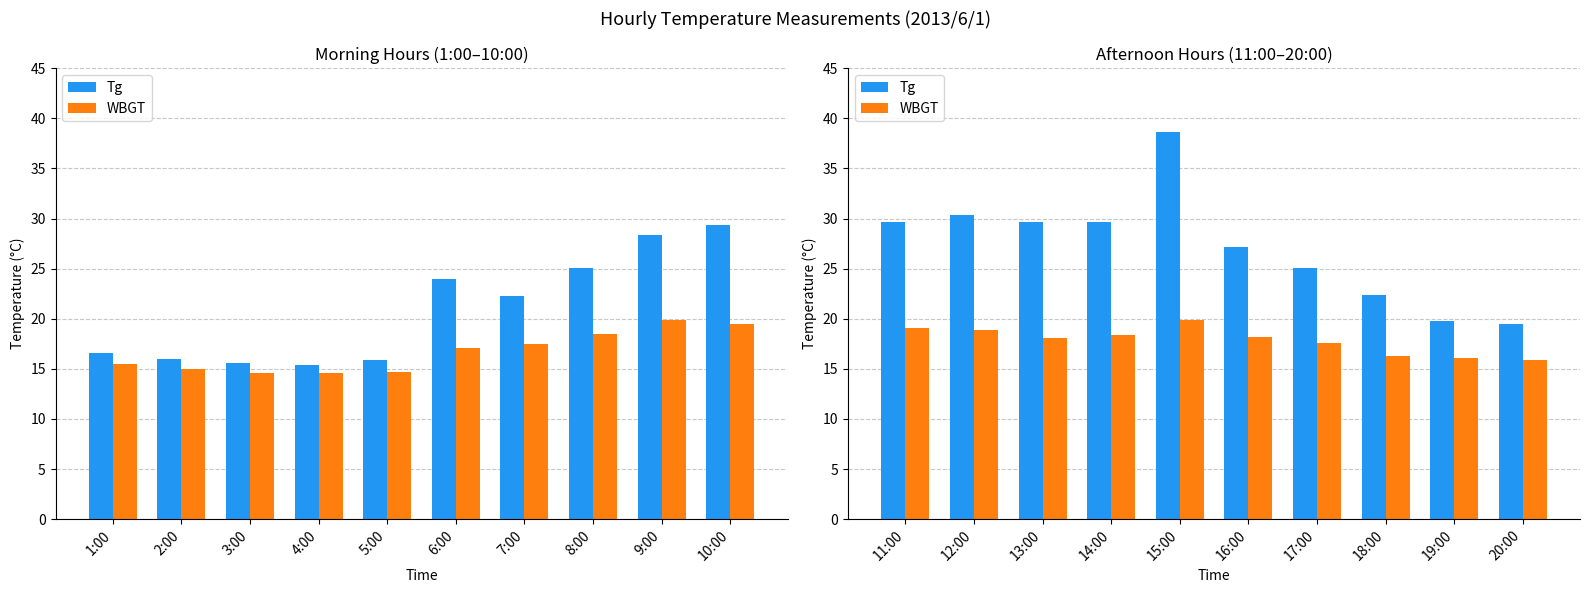

What is the label of the 3rd bar from the right?

18:00